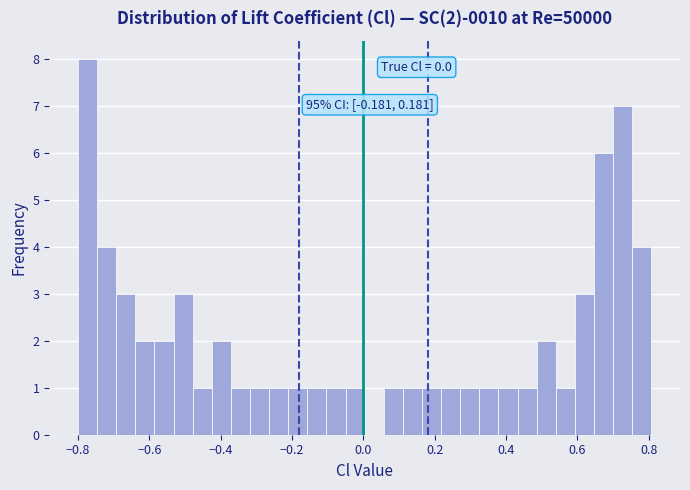

Around what value on the x-axis is the tallest bar? Give the approximate position of its centre, as read against the axis.

-0.78